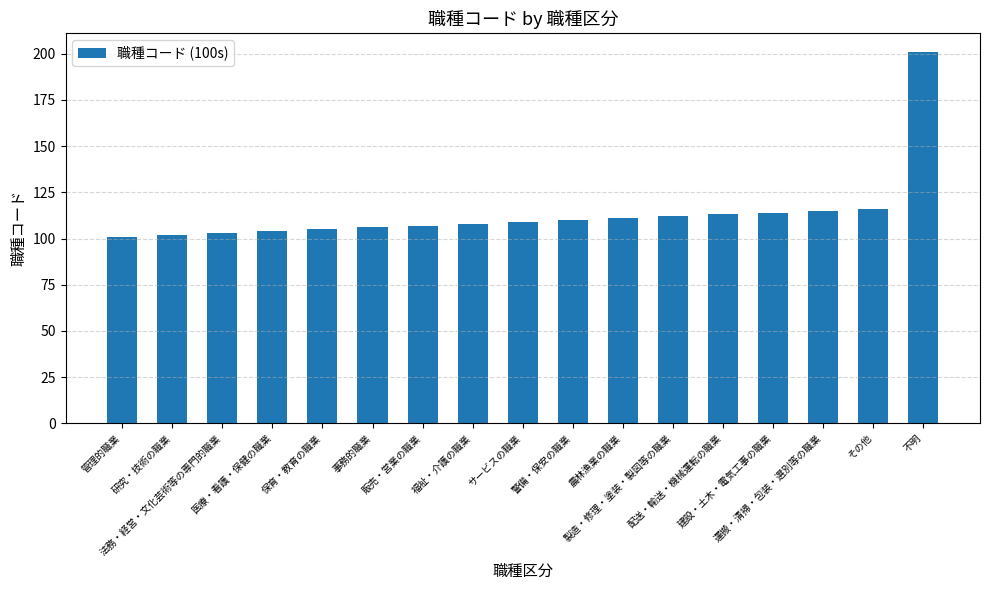

Approximately how many times larger is the value at 販売・営業の職業 compared to 事務的職業?

1.0